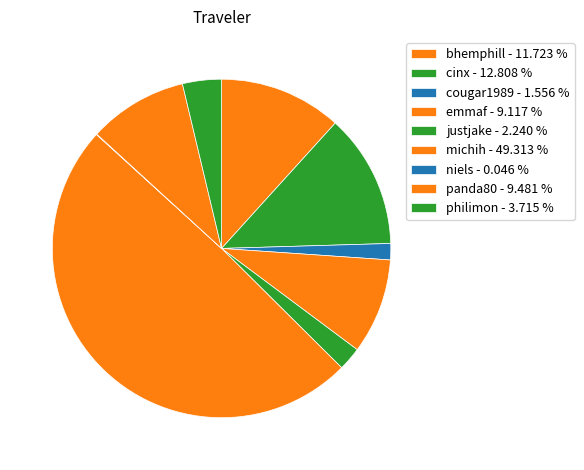

Is it true that philimon is 4% of the pie?

True